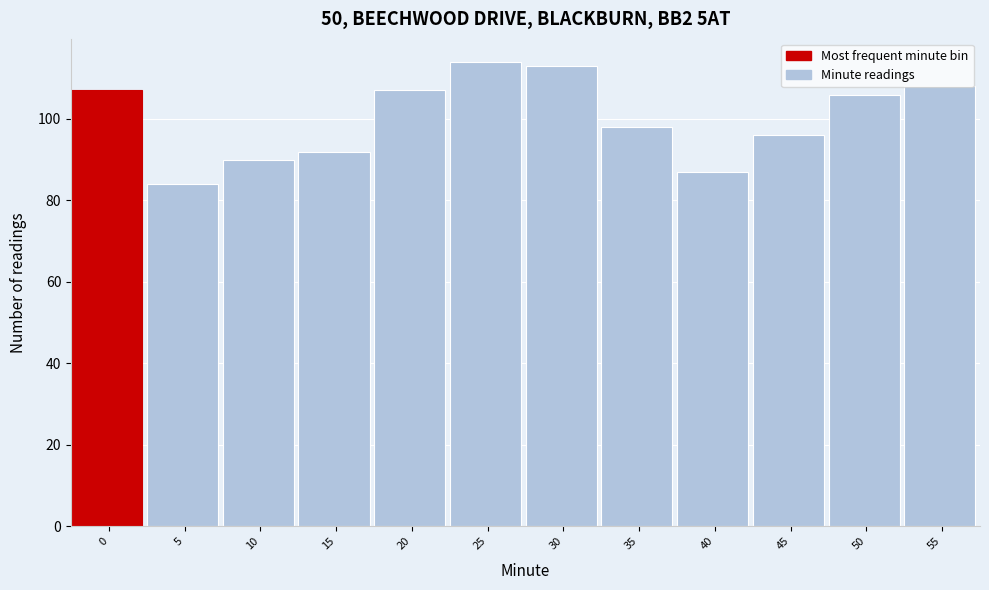

Which has a higher value, 5 or 30?

30